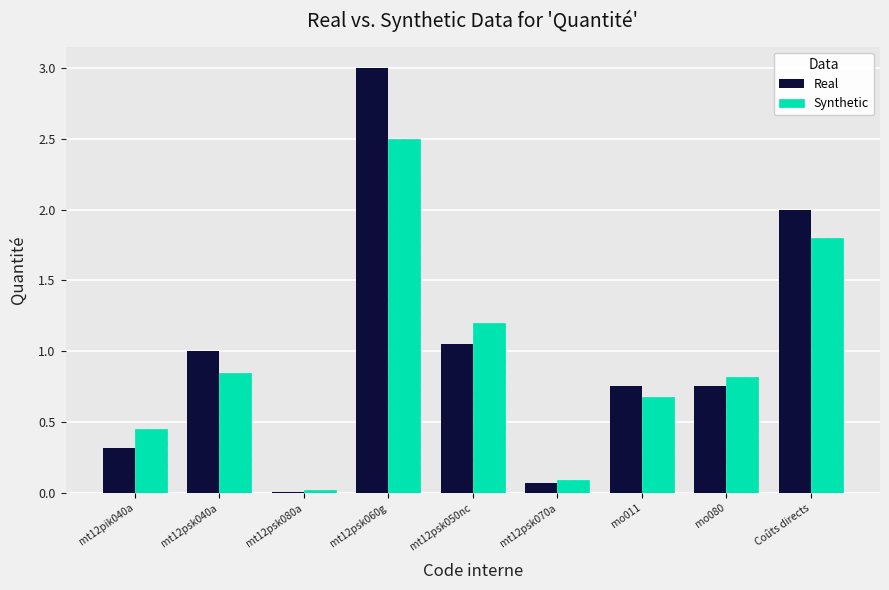

Which series changed the most between mt12psk080a and mo011?

Real